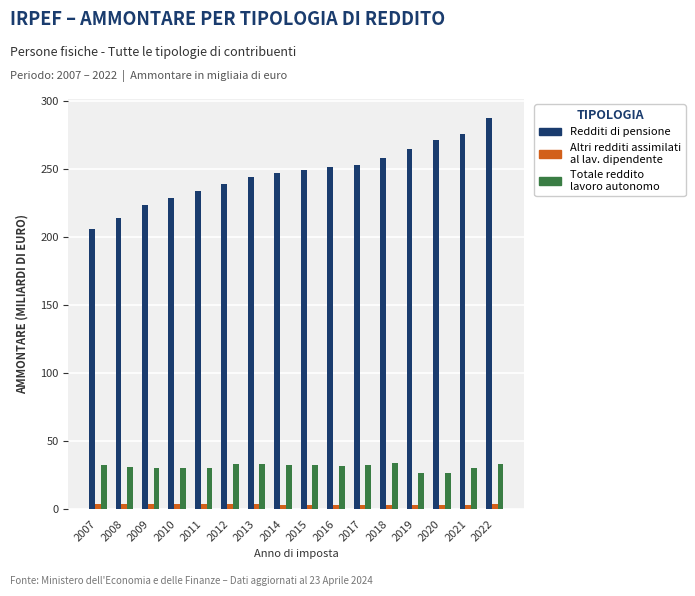

At which category is the sum across all series the highest?

2022